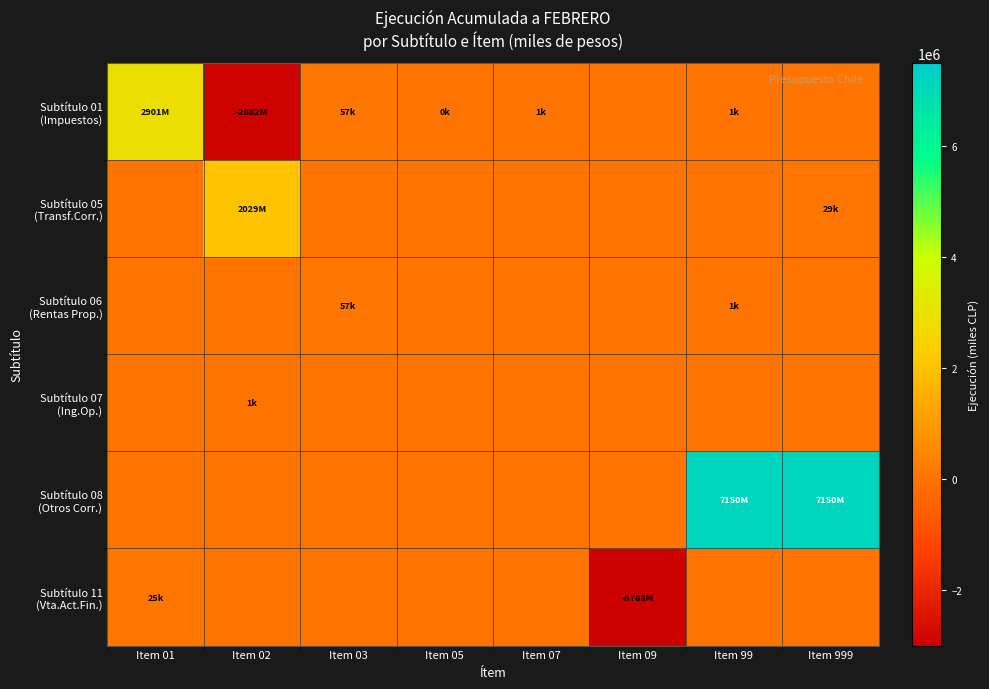

Count the number of categories in the chart.

8